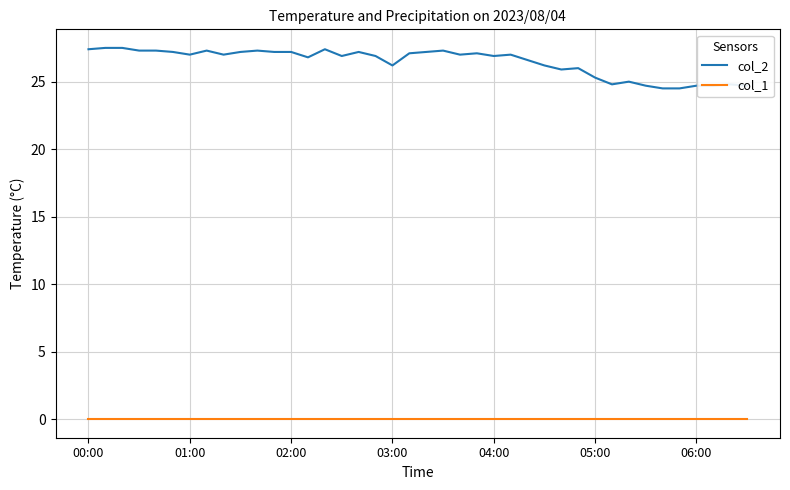

What is the highest value of the col_2 series?

27.5